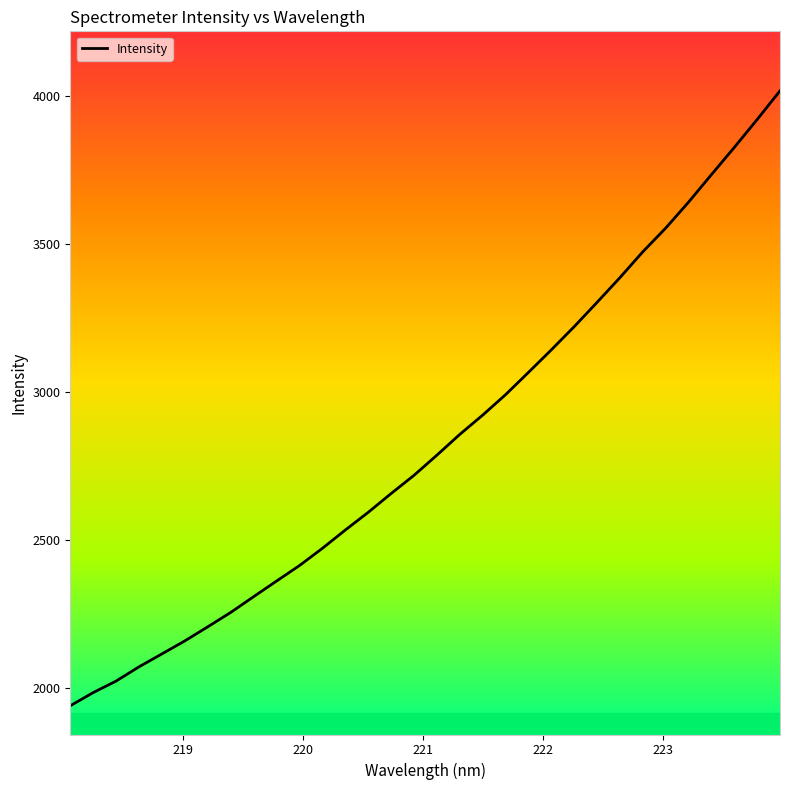

What is the difference between the maximum and minimum values?

2076.8